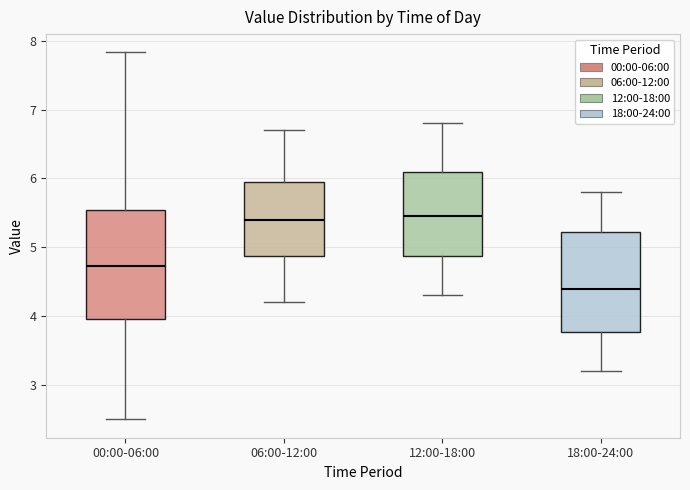

Comparing the boxes themselves (not the whiskers), which one is the tallest?

00:00-06:00